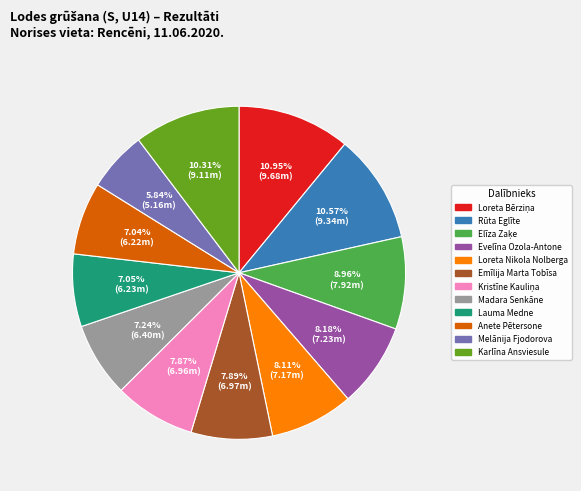

Is there a majority slice in this chart?

No